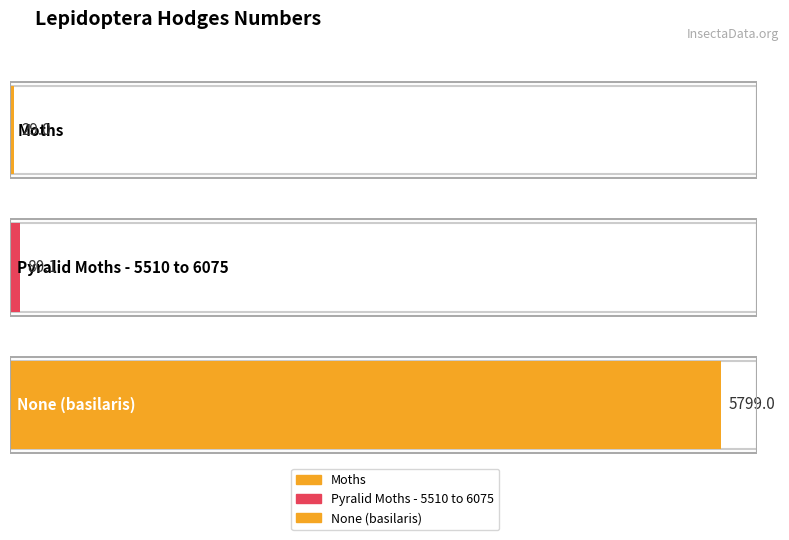

What is the maximum value shown in the chart?

5799.0